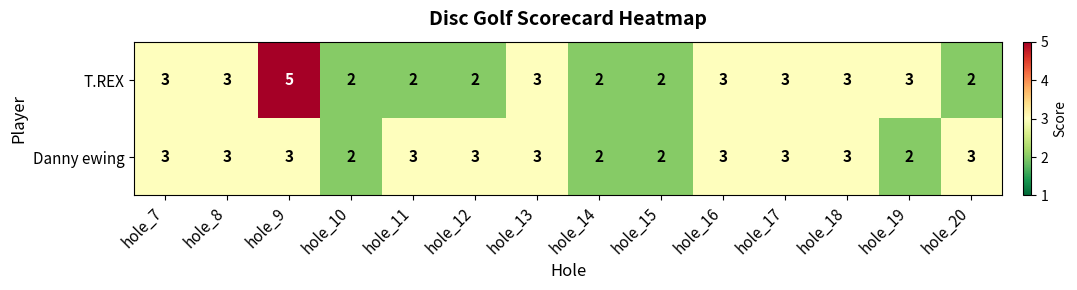

At which category is the sum across all series the highest?

hole_9